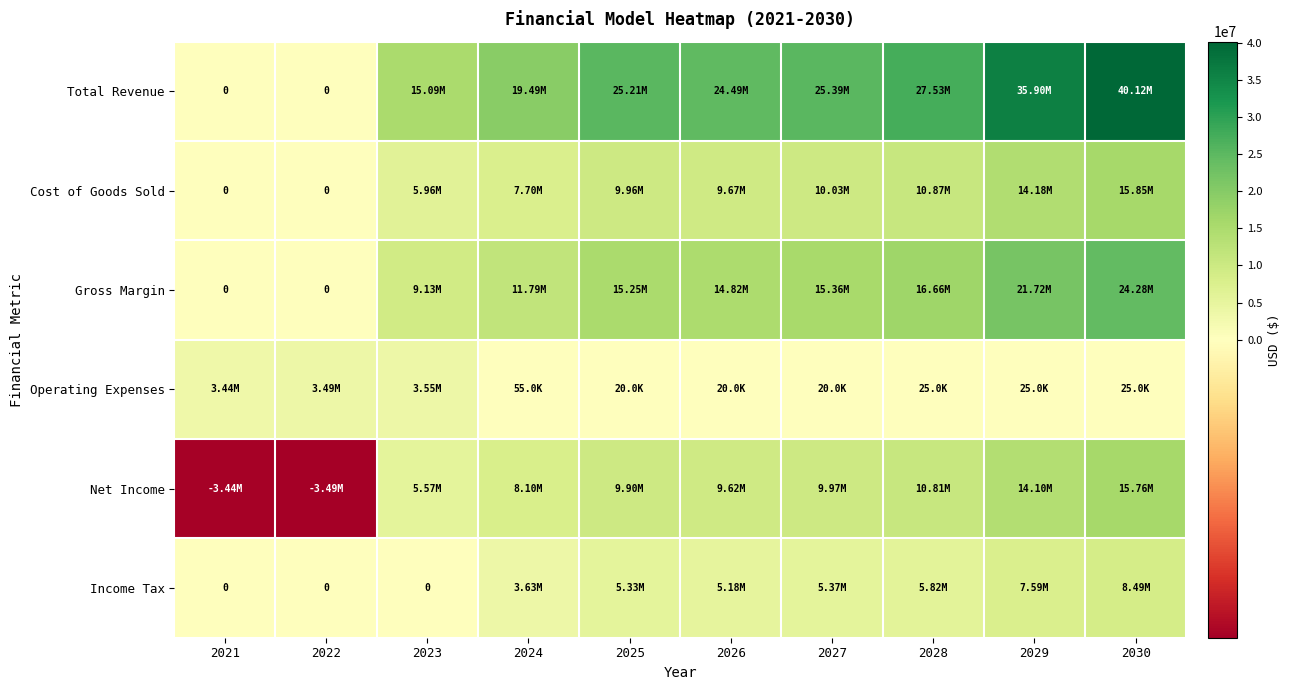

What is the approximate value of Cost of Goods Sold at 2023?

5958143.3